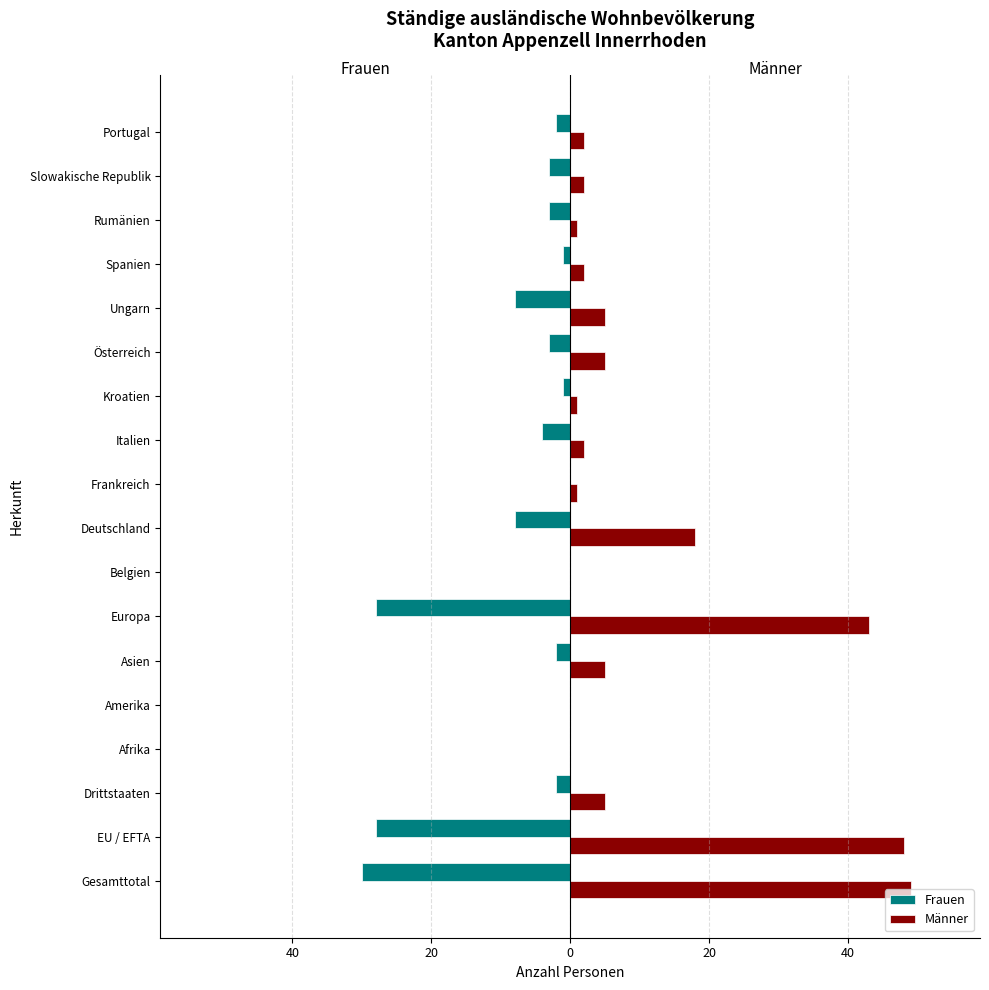

Reading left to right, transcribe all the data shown in this chart.

Frauen: -30	-28	-2	0	0	-2	-28	0	-8	0	-4	-1	-3	-8	-1	-3	-3	-2
Männer: 49	48	5	0	0	5	43	0	18	1	2	1	5	5	2	1	2	2